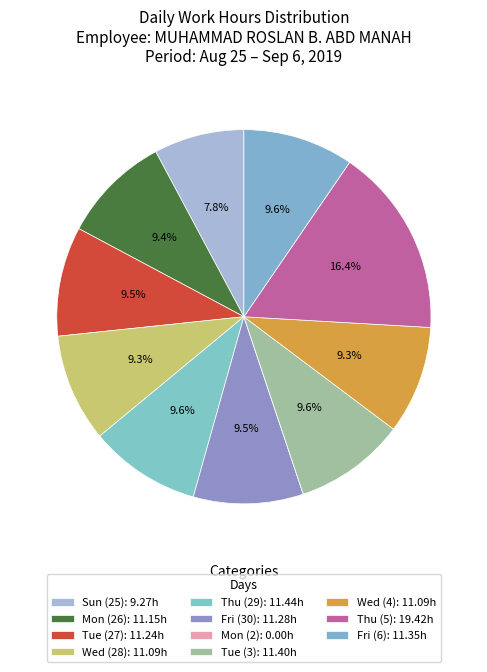

To the nearest percent, what is the average slice percentage?

9%